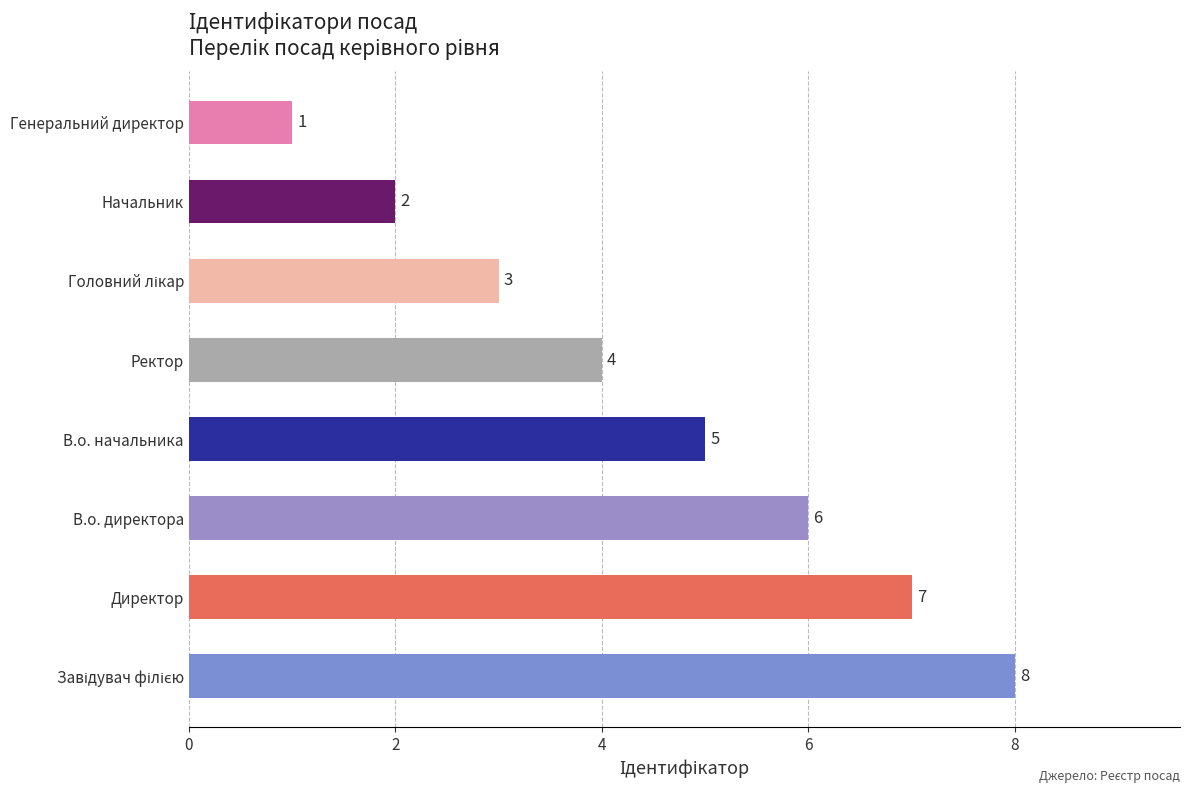

What is the maximum value shown in the chart?

8